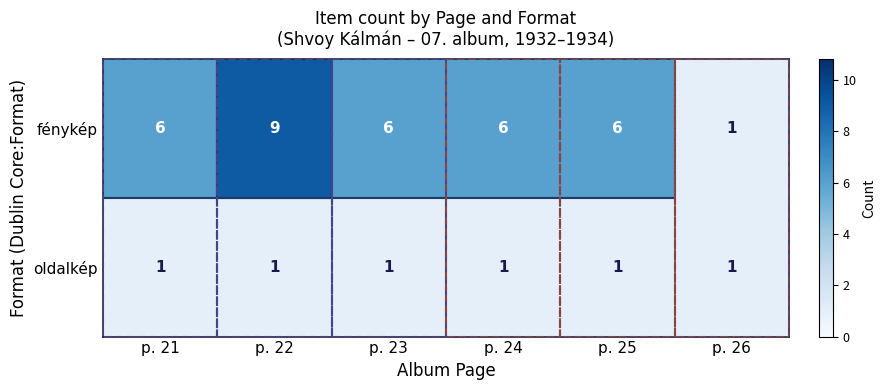

What is the average value of the oldalkép series?

1